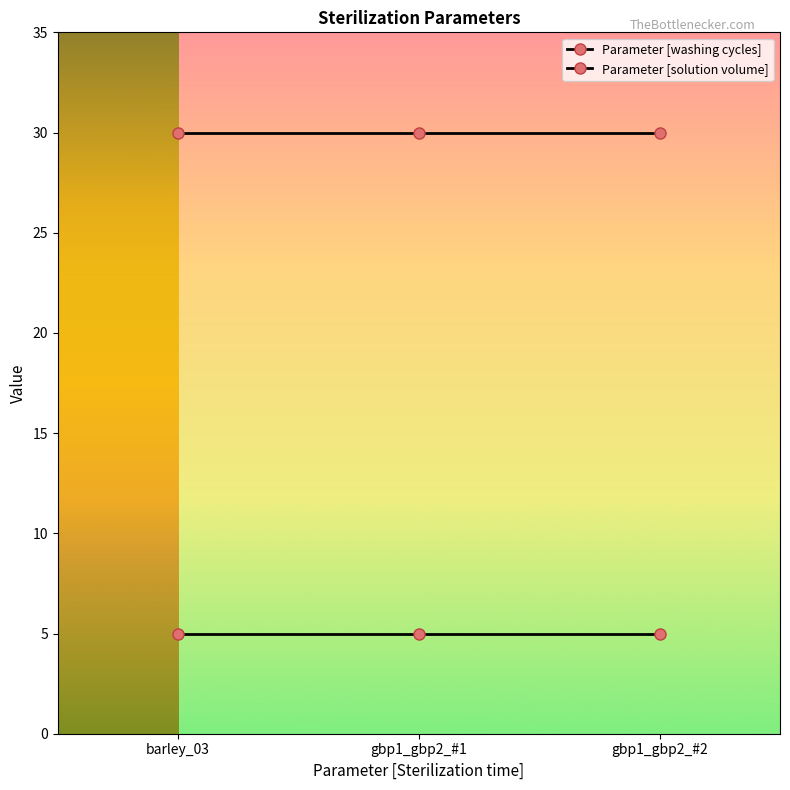

True or false: Parameter [solution volume] has a value of 30 at gbp1_gbp2_#2.

True